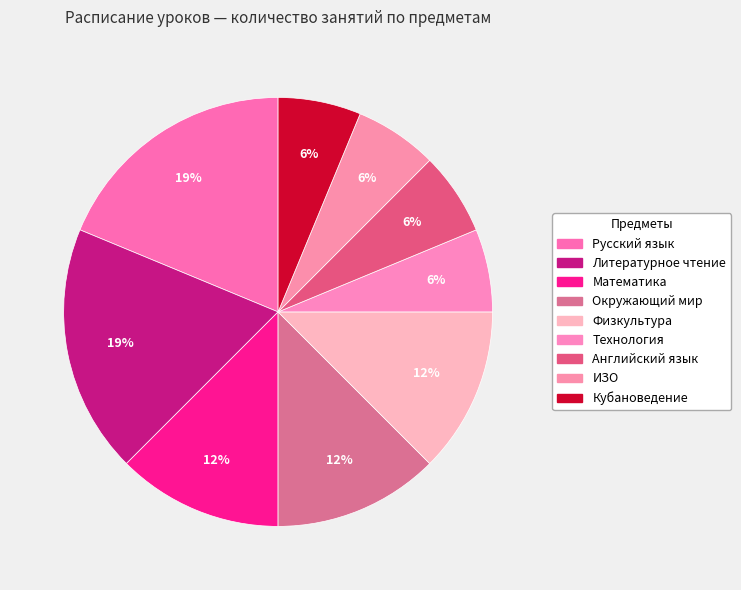

Is there a majority slice in this chart?

No